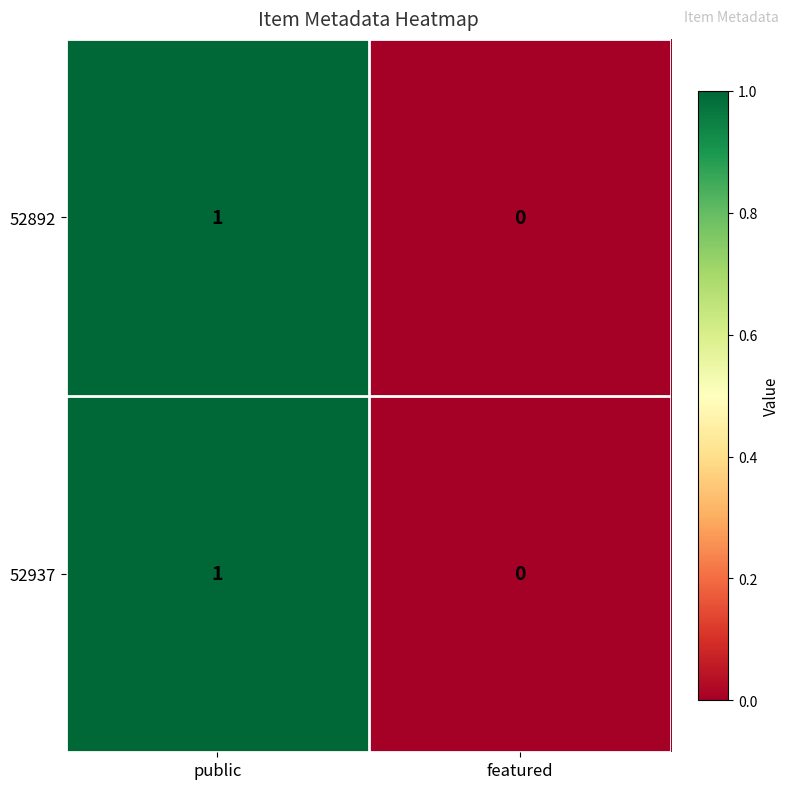

List the labels in order of 52937 value, largest first.

public, featured